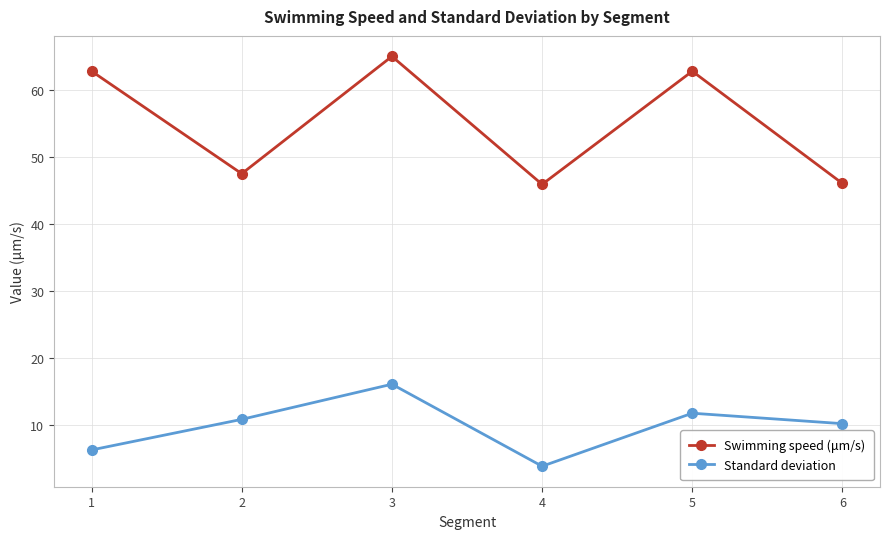

Which series changed the most between 4 and 5?

Swimming speed (μm/s)